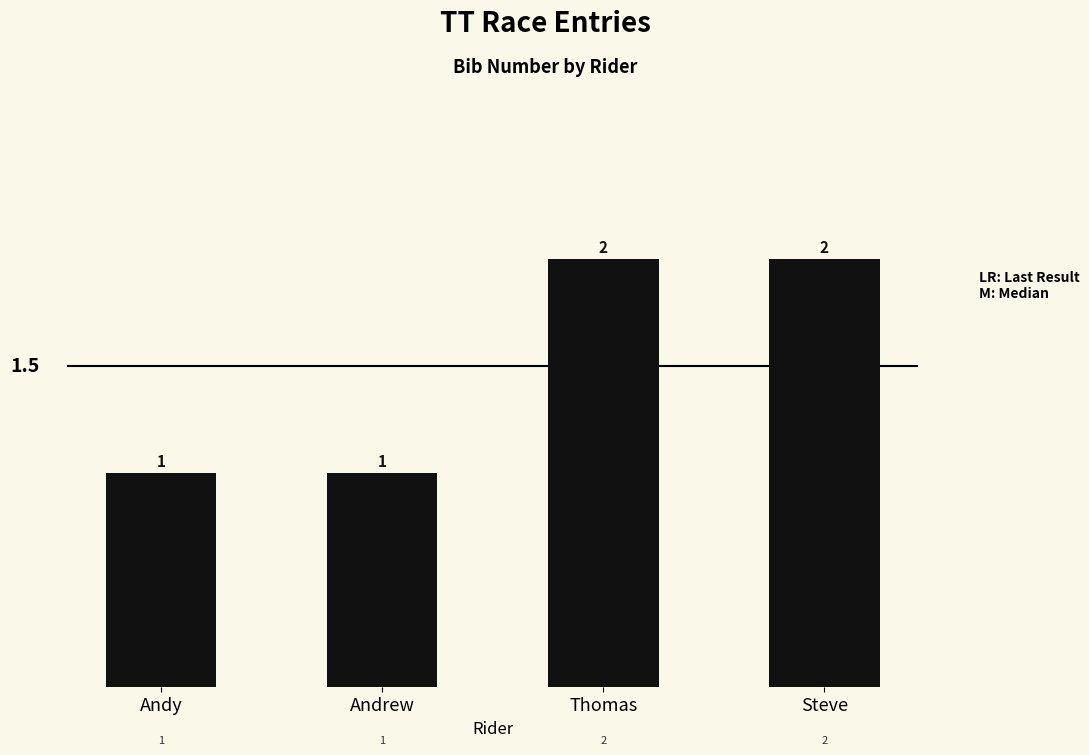

How many values are between 1 and 2?

4